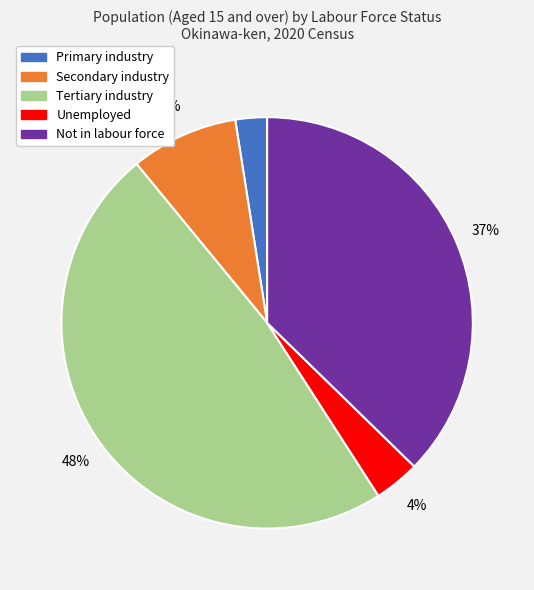

How many slices are in this pie chart?

5